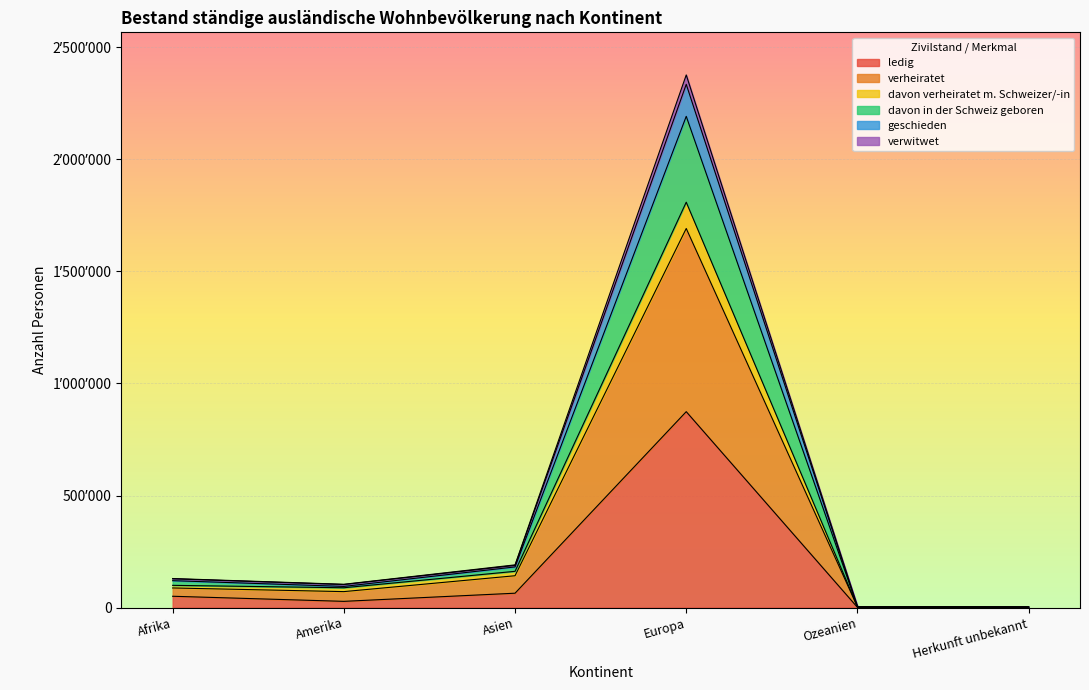

What is the total value across all series at Herkunft unbekannt?

14056